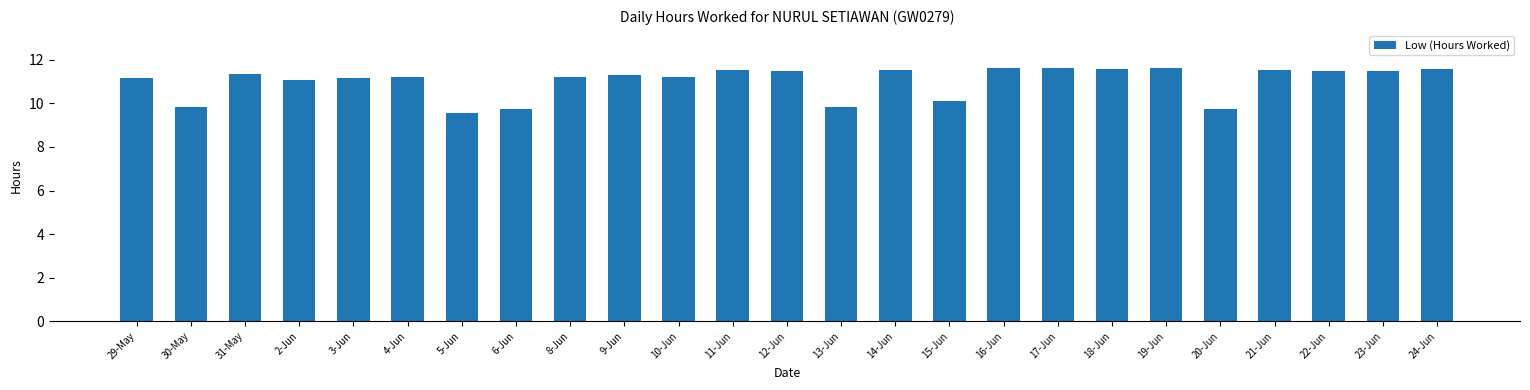

True or false: the data shows 16.3 at 16-Jun.

False